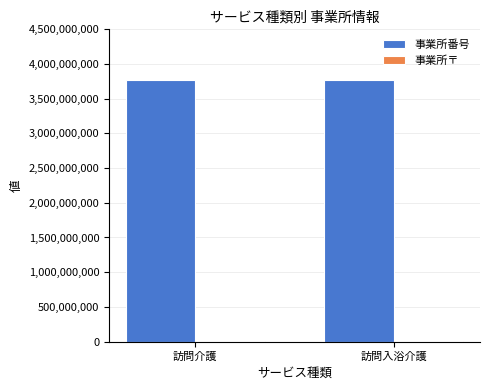

What is the sum of all 事業所番号 values?

7541702261